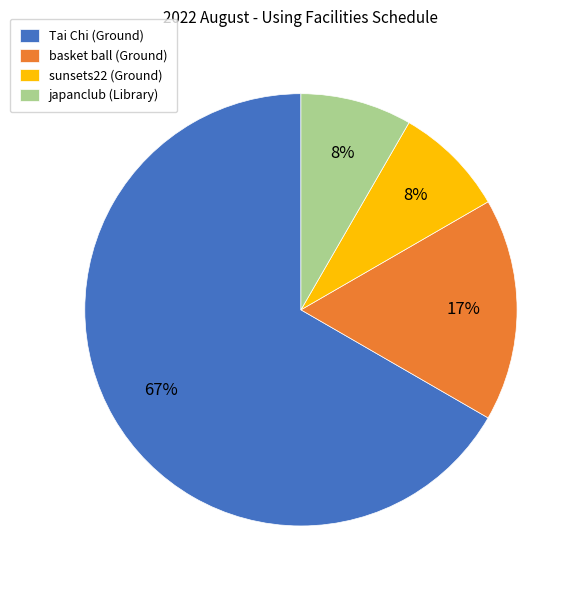

What is the largest slice in the pie chart?

Tai Chi (Ground)